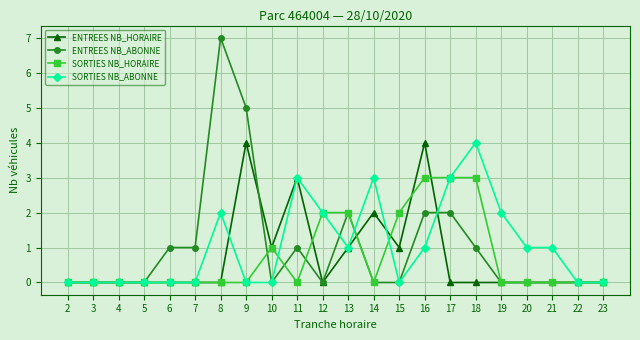

What is the average value of the ENTREES NB_HORAIRE series?

1